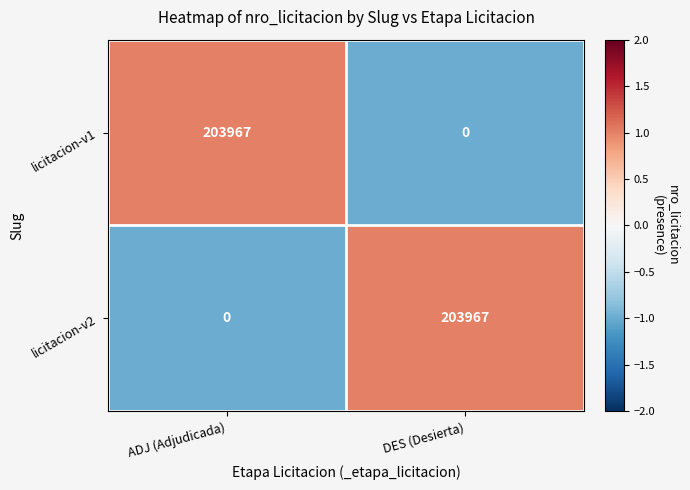

Rank the categories by licitacion-v1 value from highest to lowest.

ADJ (Adjudicada), DES (Desierta)